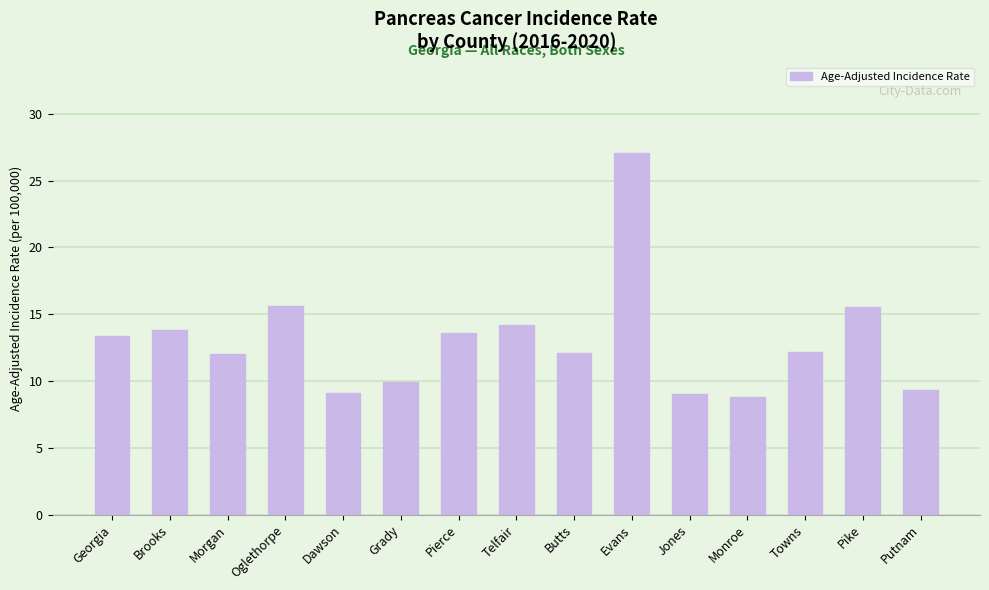

Read the value at Oglethorpe.

15.6